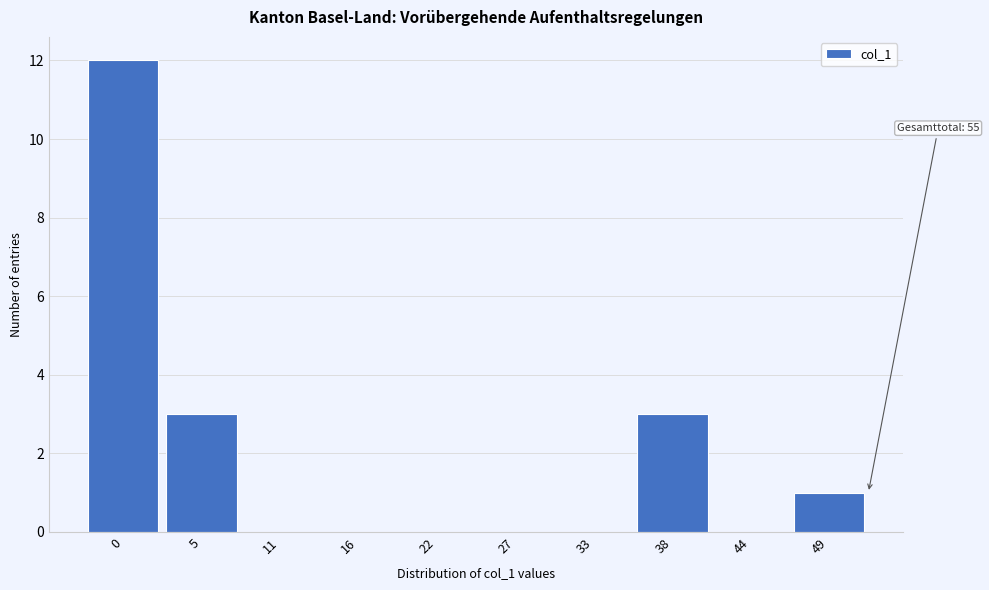

Reading left to right, list all the values displayed in this chart.

0=12	5=3	11=0	16=0	22=0	27=0	33=0	38=3	44=0	49=1